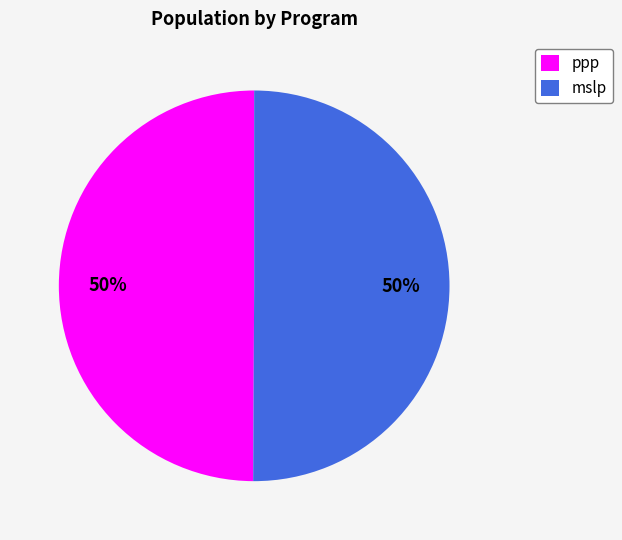

Combined, do ppp and mslp account for over 50%?

Yes